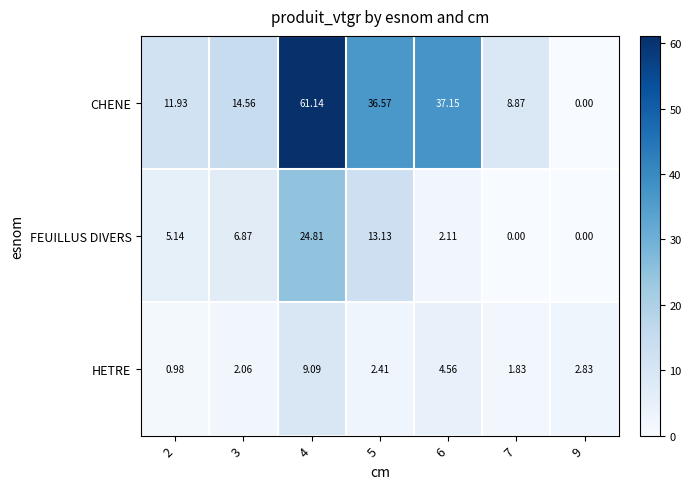

At which category does the chart reach its peak across all series?

4